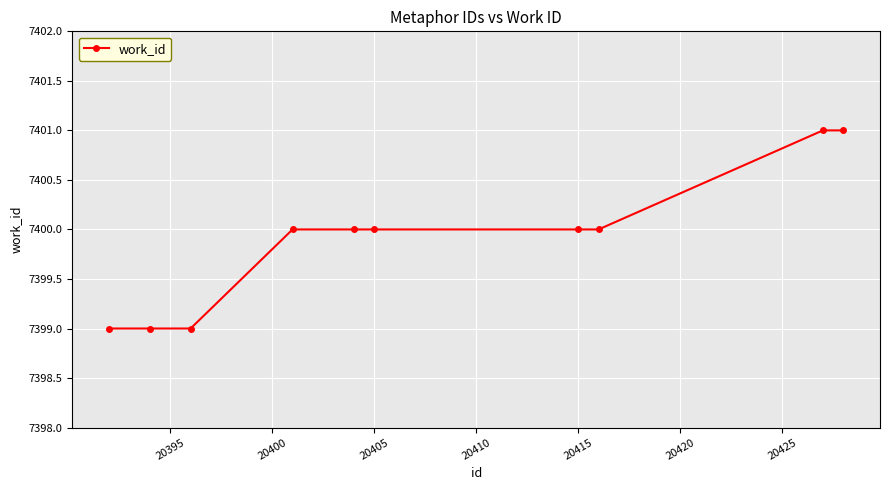

What is the smallest value displayed?

7399